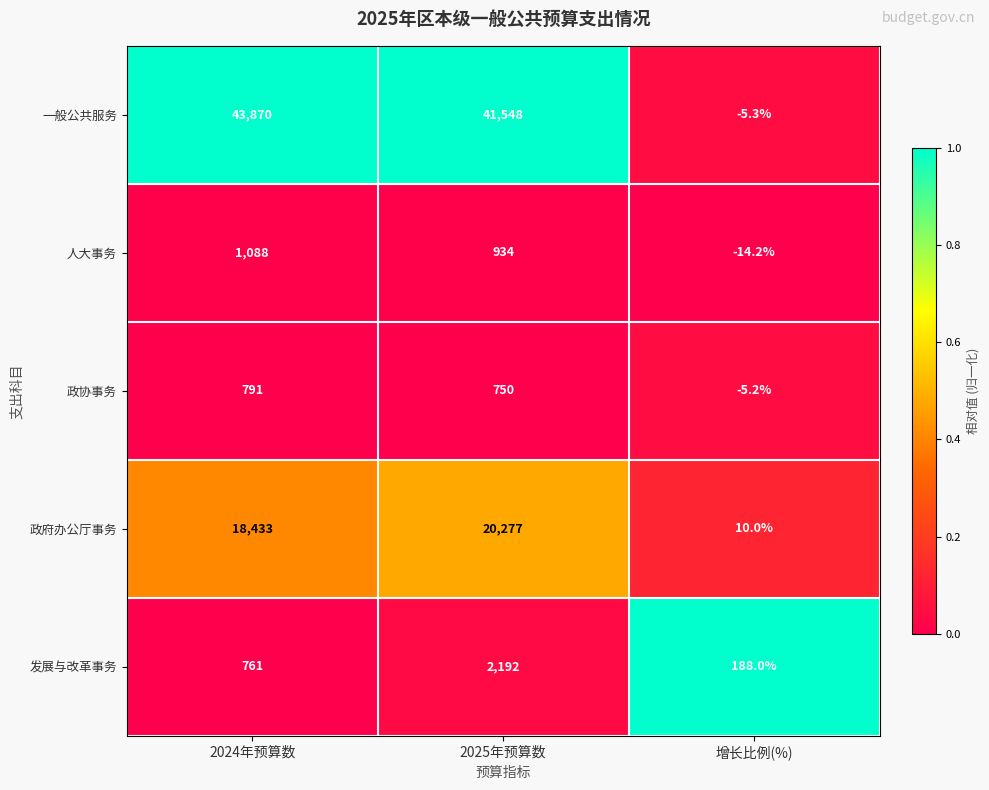

At which label does 政协事务 reach its peak?

2024年预算数